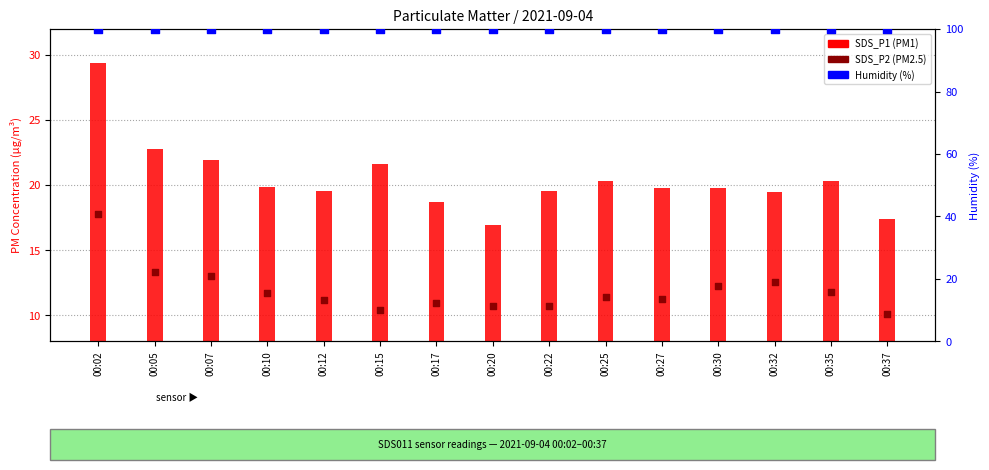

Which series contains the lowest Y value?

SDS_P2 (PM2.5)